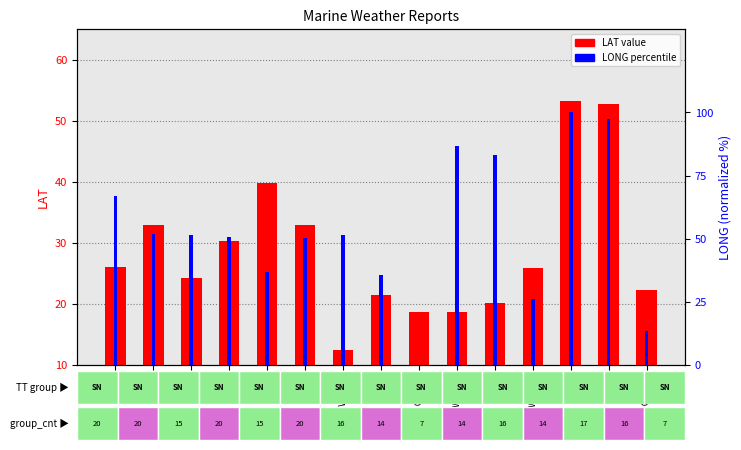

How many groups of bars are there?

15